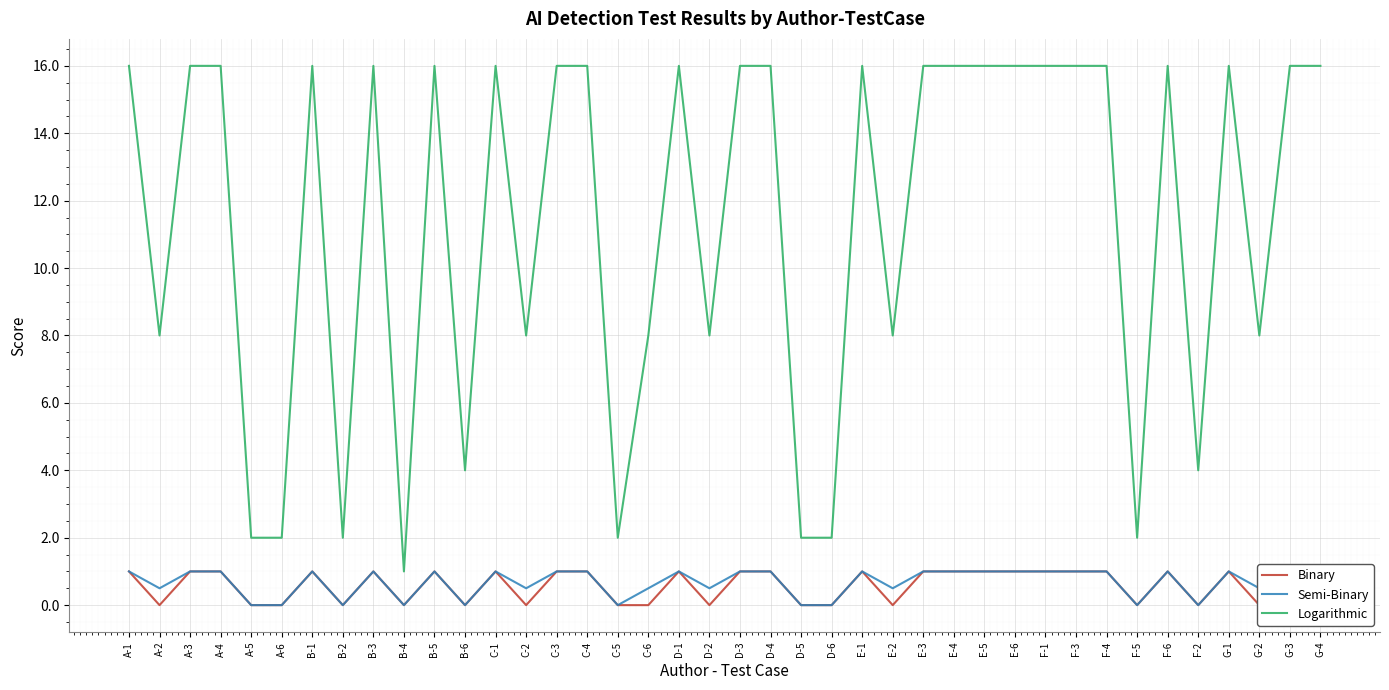

List the series in order of their peak value, lowest first.

Binary, Semi-Binary, Logarithmic